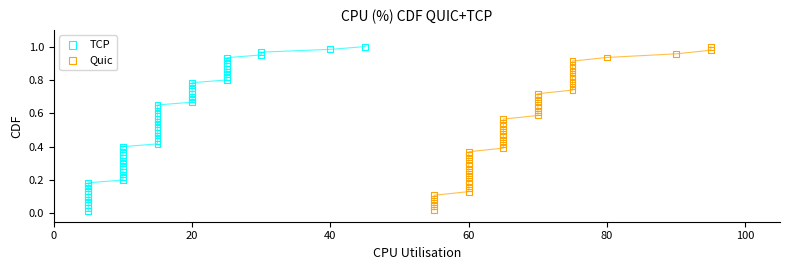

What are all the series names shown in the legend?

TCP, Quic